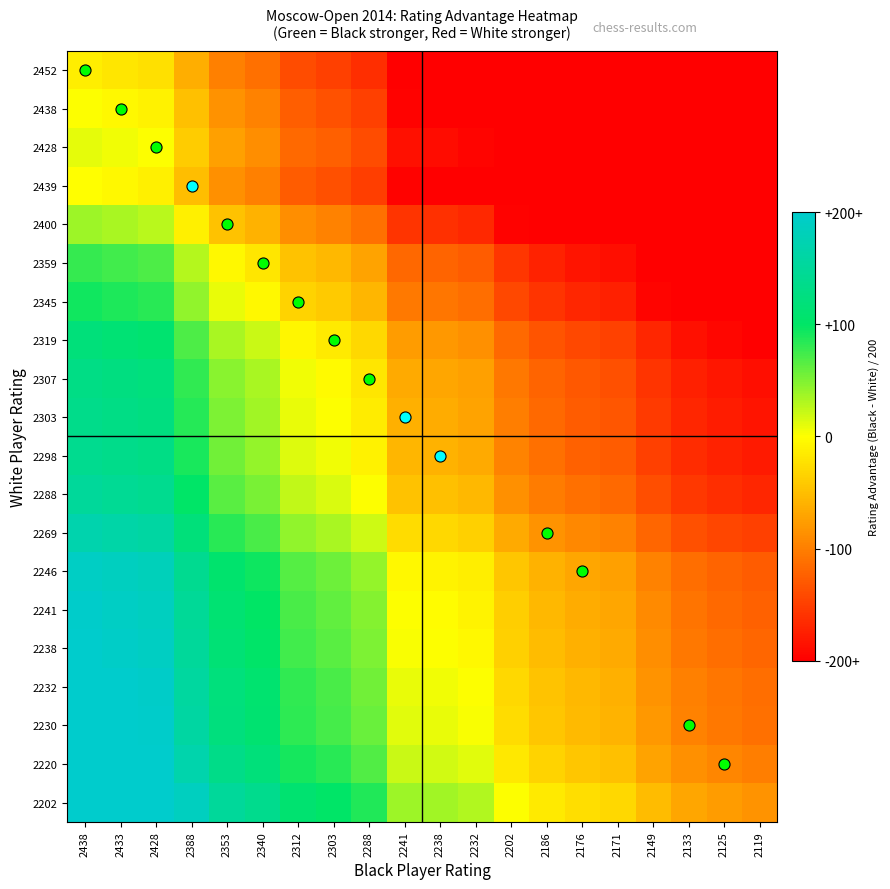

What is the maximum value shown in the chart?

1.0